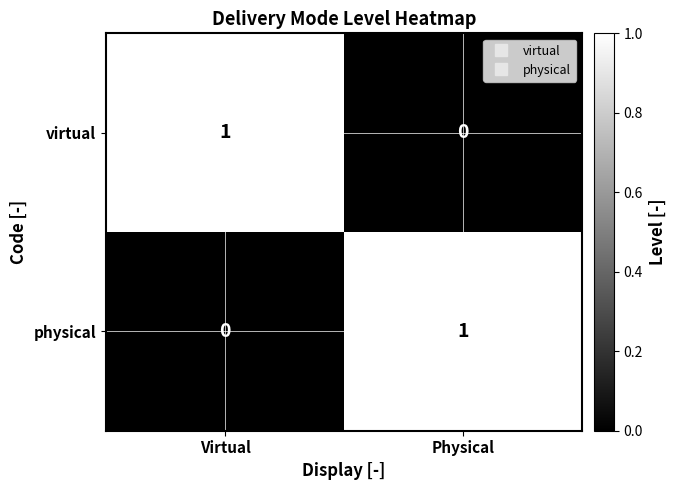

Is the value of virtual at Physical greater than the value of physical at Physical?

No